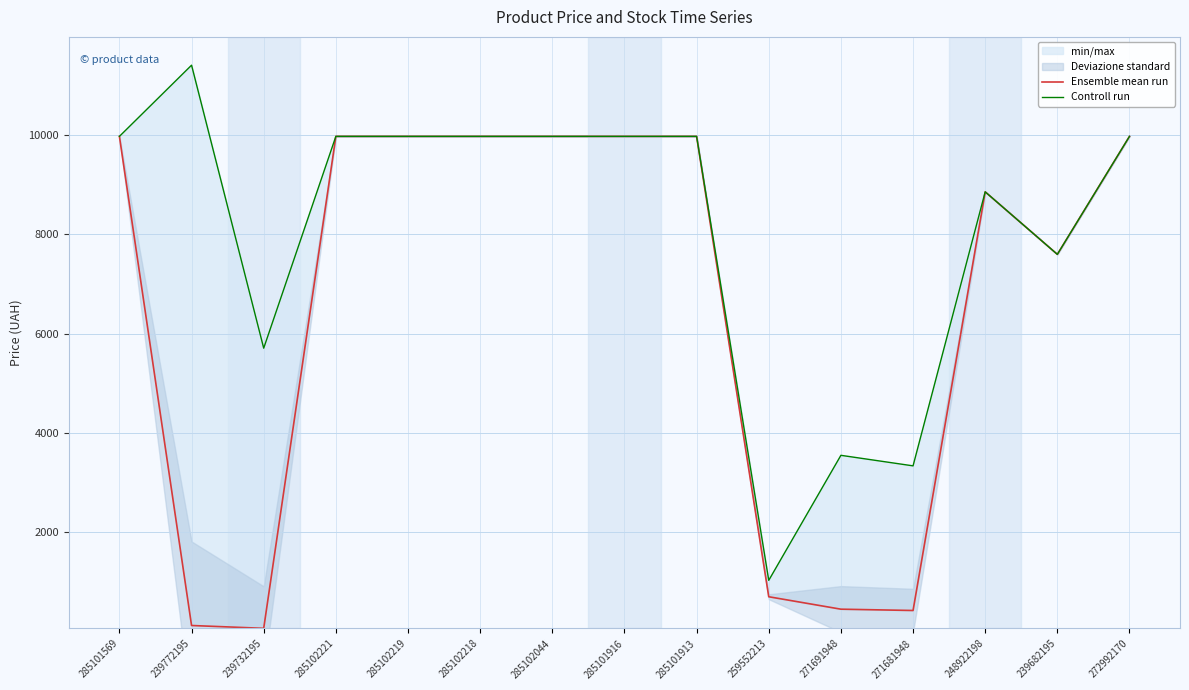

Reading left to right, list all the values displayed in this chart.

Ensemble mean run: 9975.0	114.1	57.0	9975.0	9975.0	9975.0	9975.0	9975.0	9975.0	693.7	443.1	416.6	8856.7	7596.5	9975.0
Controll run: 9975.0	11410.0	5705.0	9975.0	9975.0	9975.0	9975.0	9975.0	9975.0	1024.6	3545.0	3332.5	8856.7	7596.5	9975.0